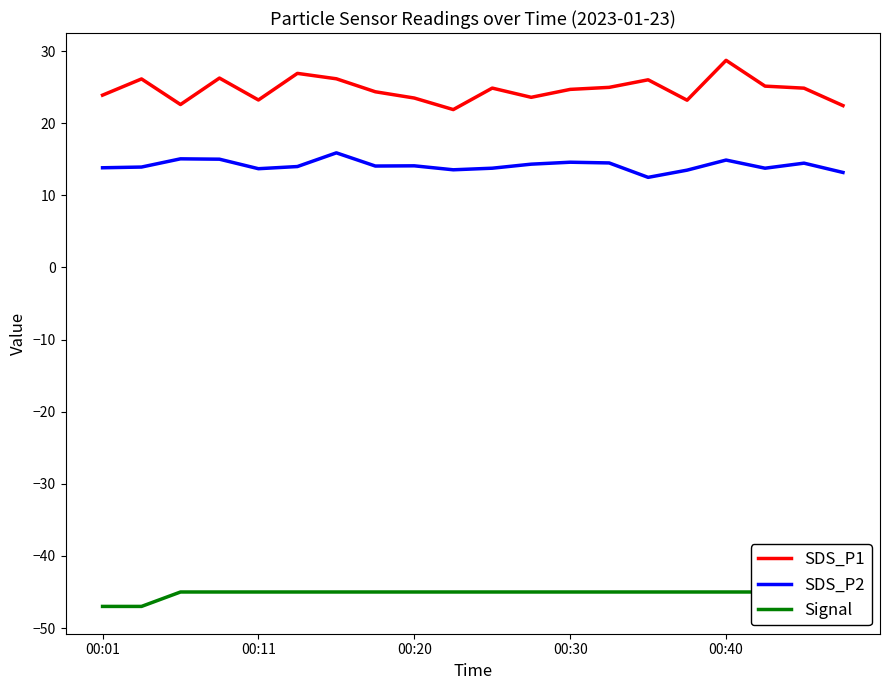

What is the sum of the SDS_P1 values at 9 and 15?

45.1